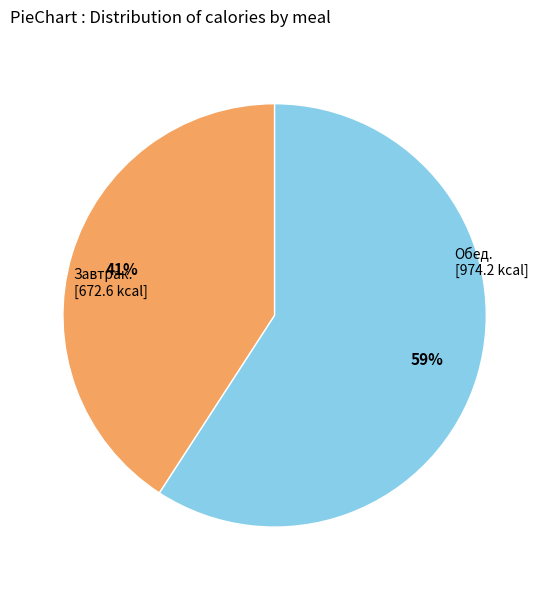

Is there a majority slice in this chart?

Yes